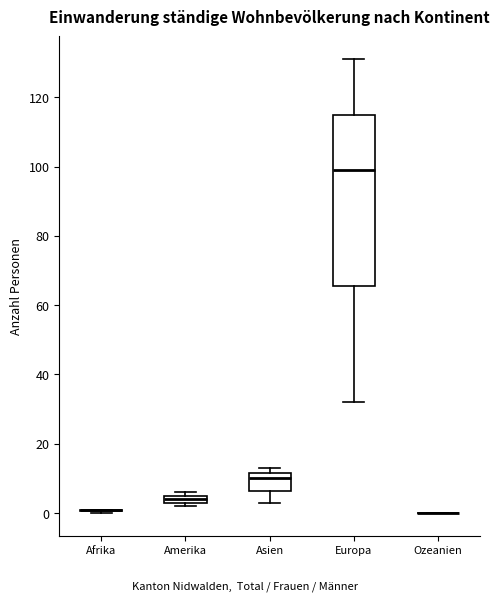

Comparing the boxes themselves (not the whiskers), which one is the tallest?

Europa